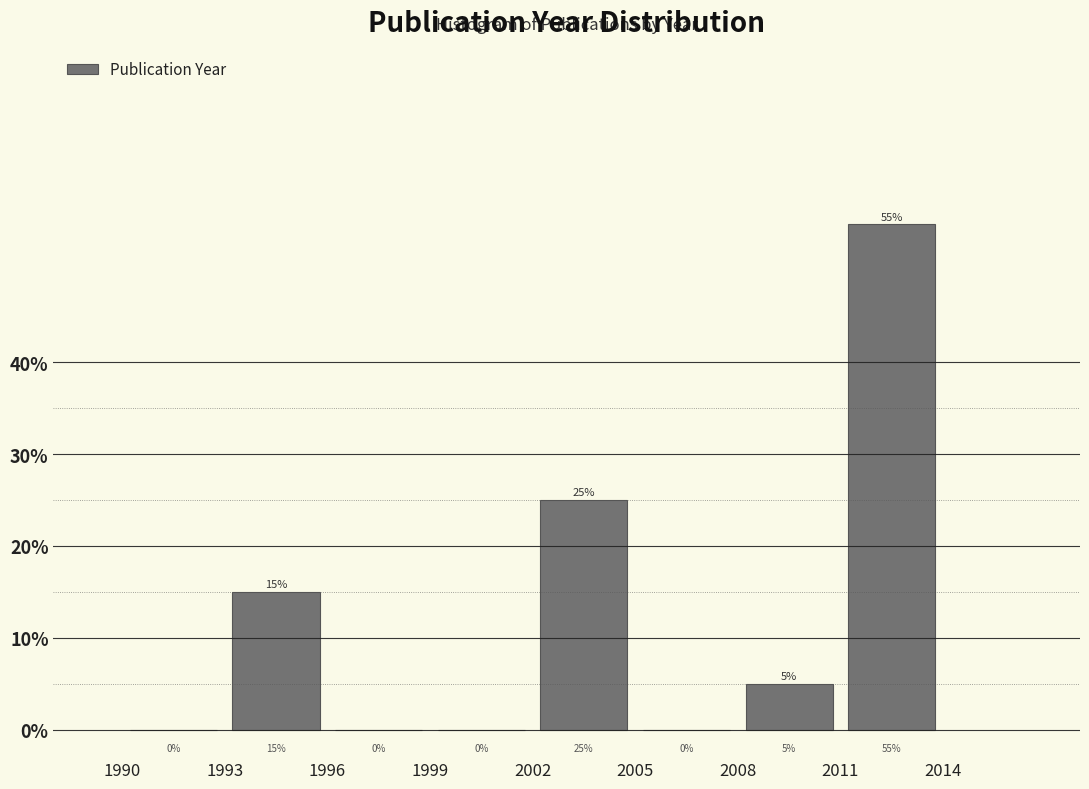

Over which range of the x-axis is the bar tallest?

2011 to 2014